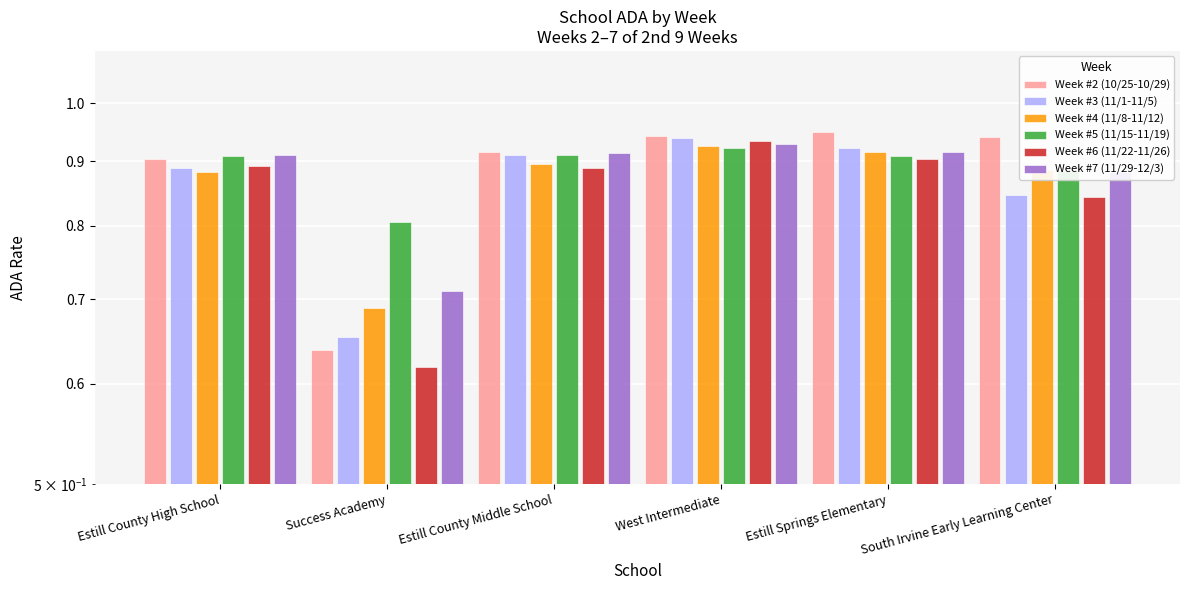

The Week #3 (11/1-11/5) series shows 0.9 at Estill County High School. True or false?

True